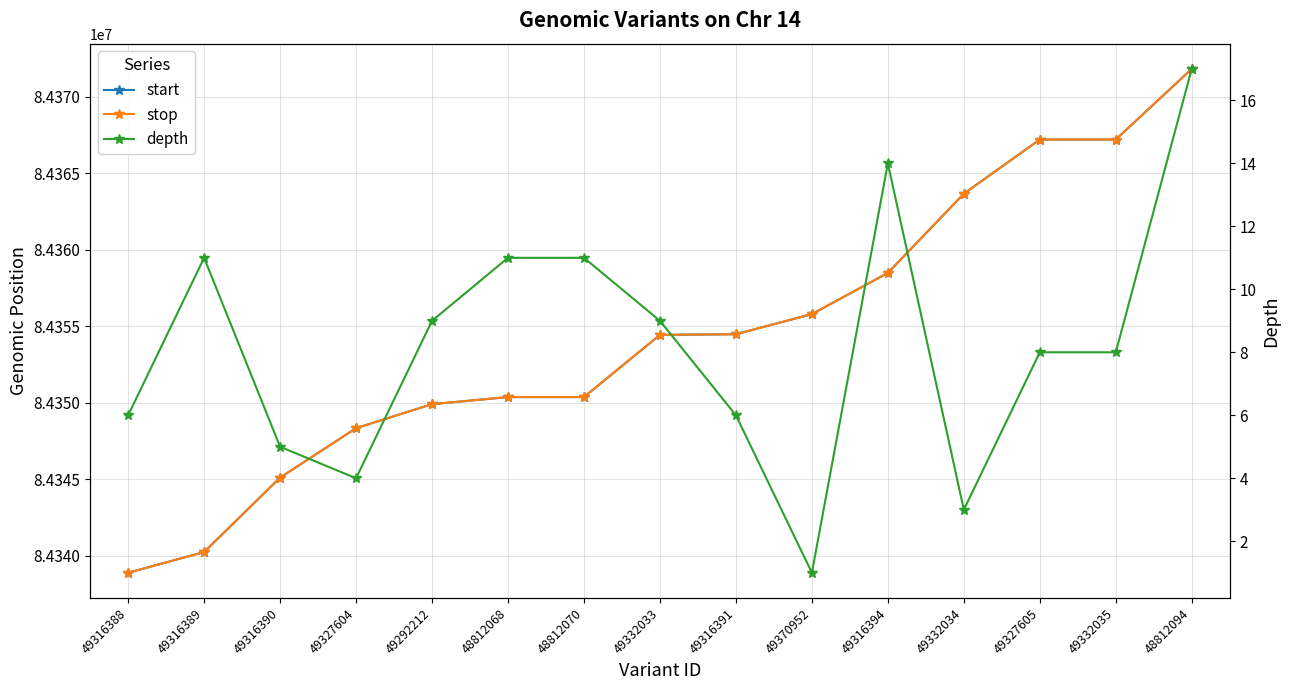

True or false: start has a value of 57486590 at 49327604.

False